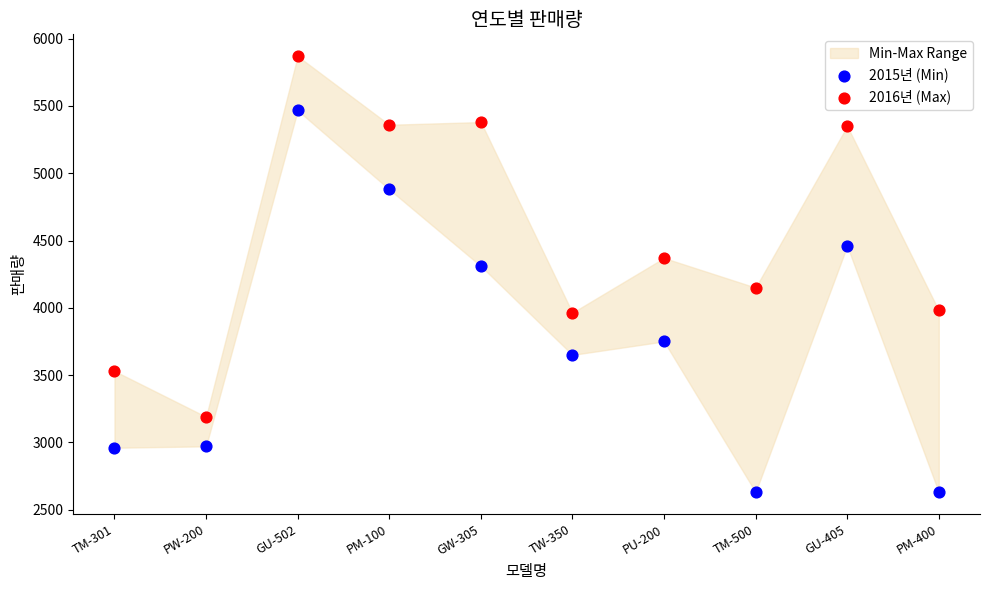

Across all series, what Y value is closest to 4250?

4310.0